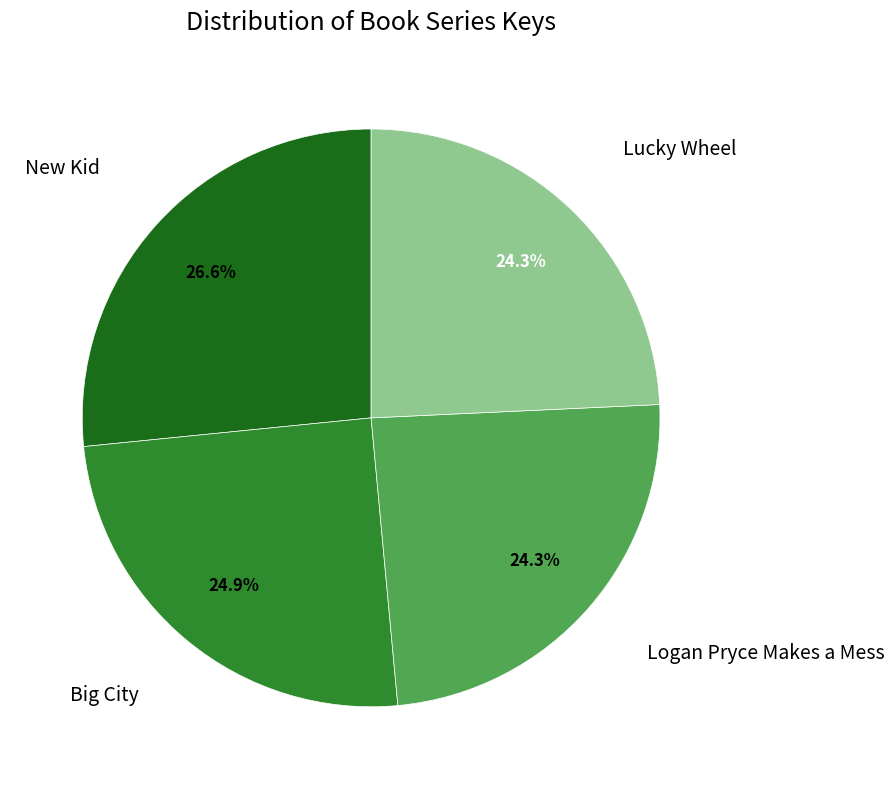

Is there any slice that represents more than half of the pie?

No